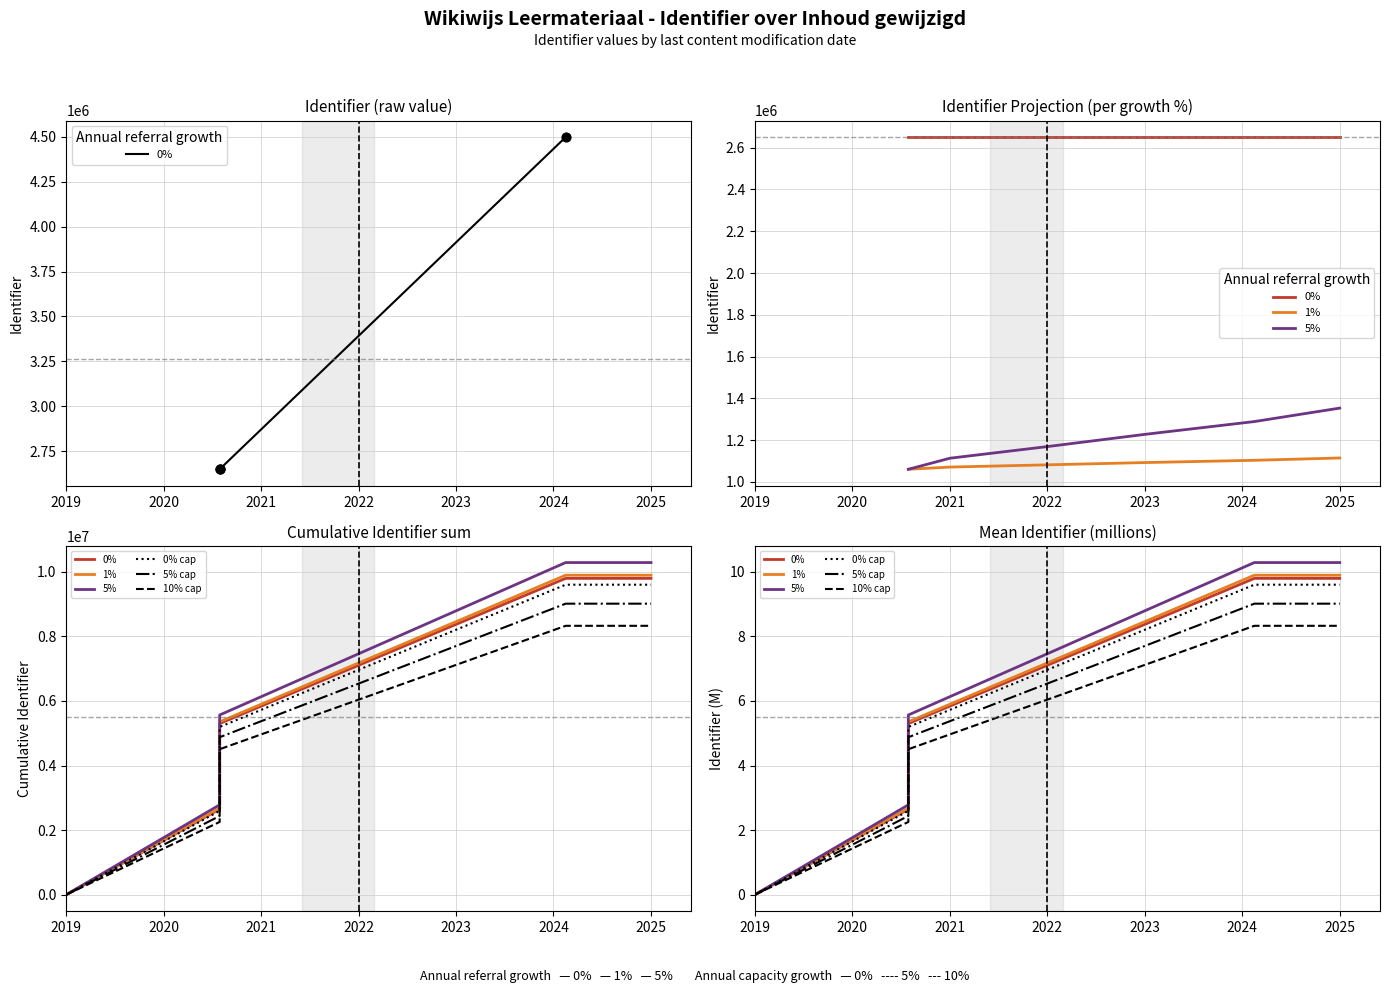

At how many categories does at least one series exceed 1?

4